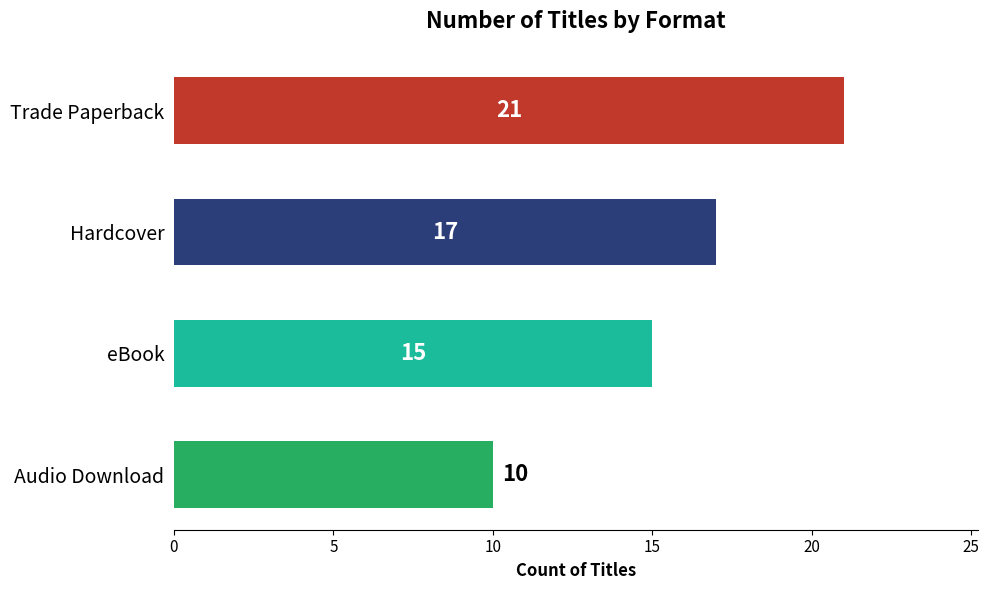

What is the smallest value displayed?

10